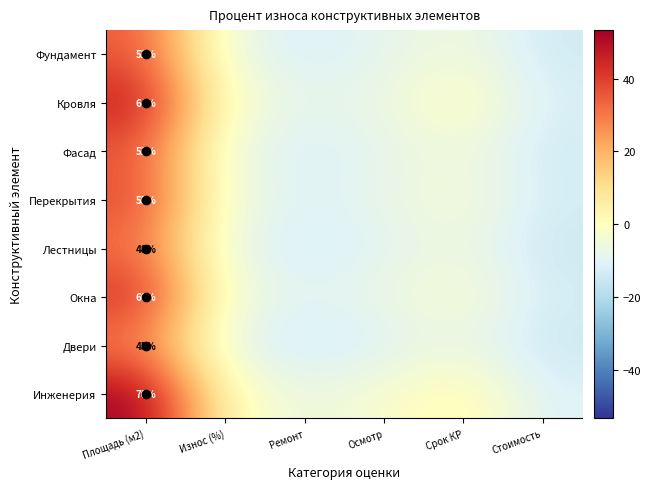

Is the value of Кровля at Износ (%) greater than the value of Перекрытия at Ремонт?

Yes